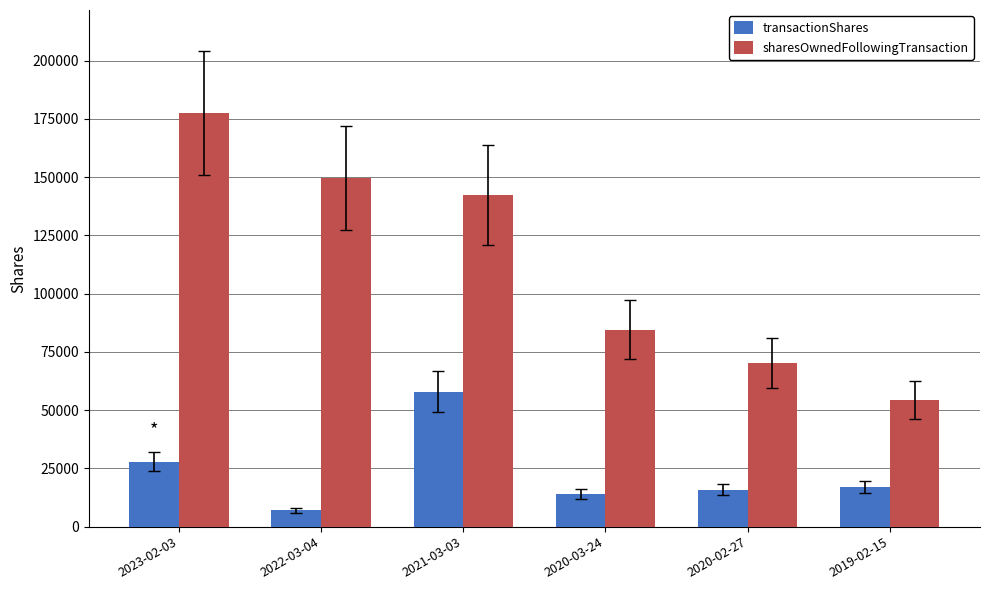

How many bars are there in total?

12